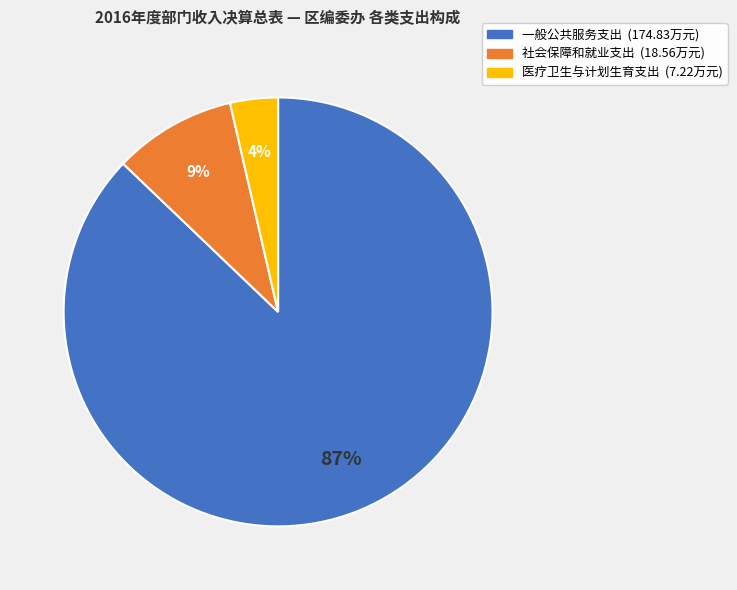

Rank the categories by value from lowest to highest.

医疗卫生与计划生育支出, 社会保障和就业支出, 一般公共服务支出